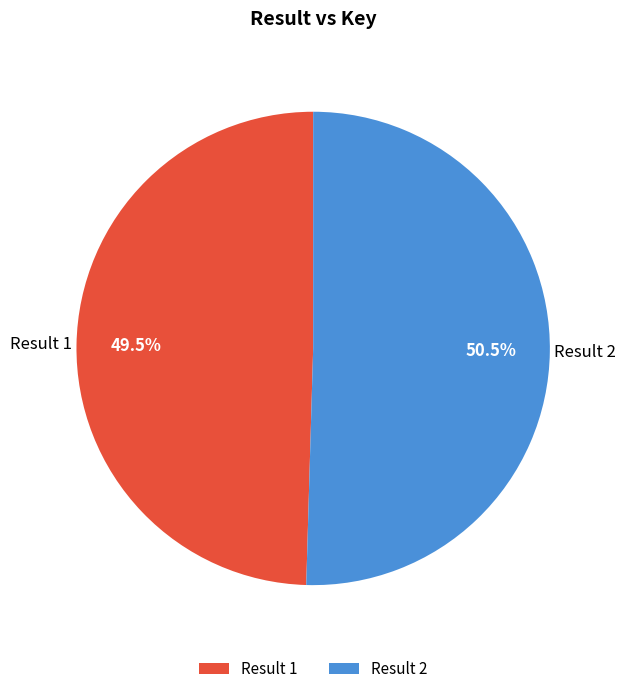

Is there any slice that represents more than half of the pie?

Yes